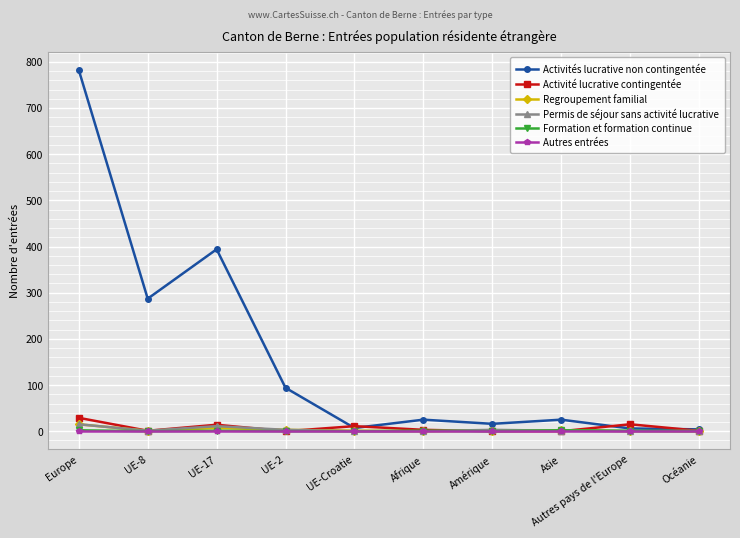

The value of Autres entrées at Amérique is 0. True or false?

True